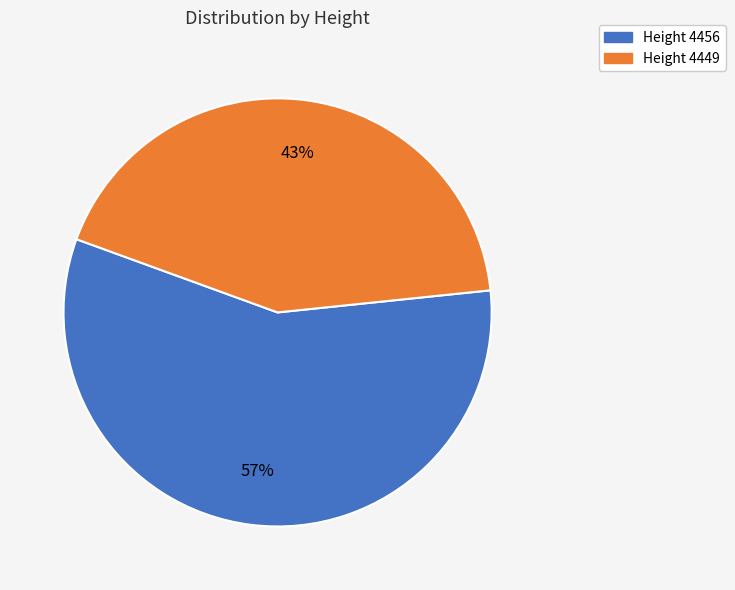

Does any single category account for the majority?

Yes